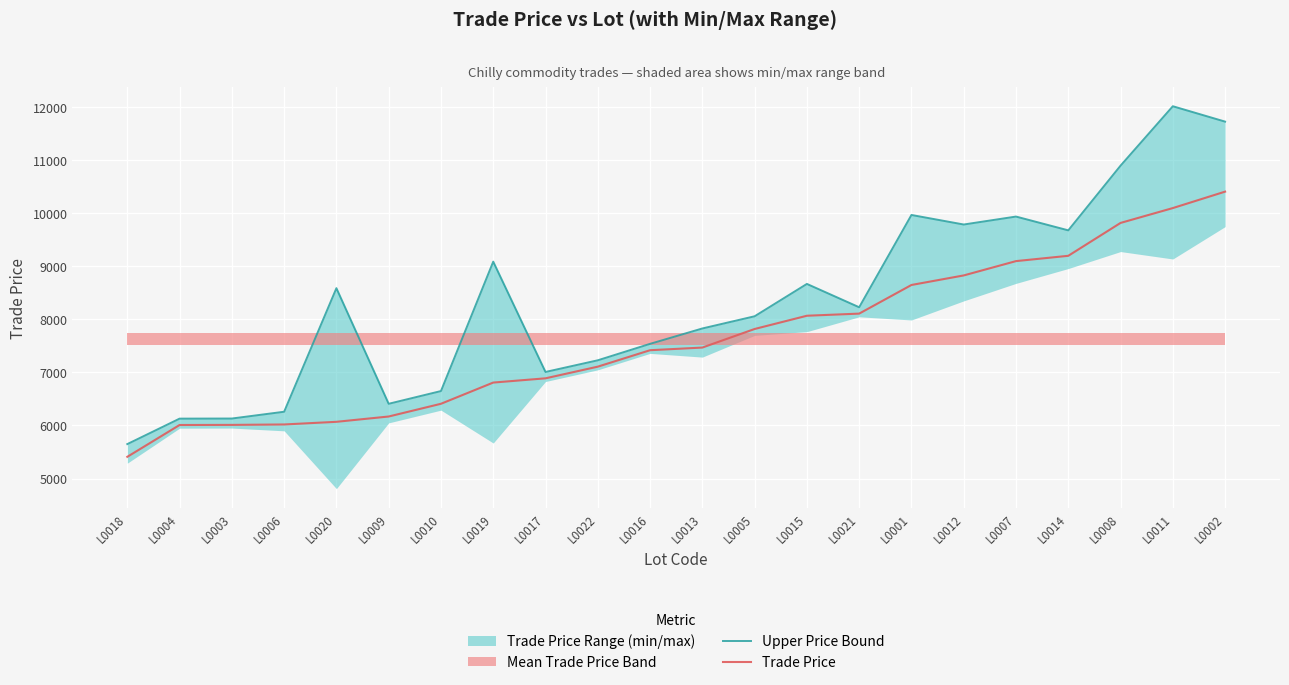

How many data points in Trade Price are above 7469?

10